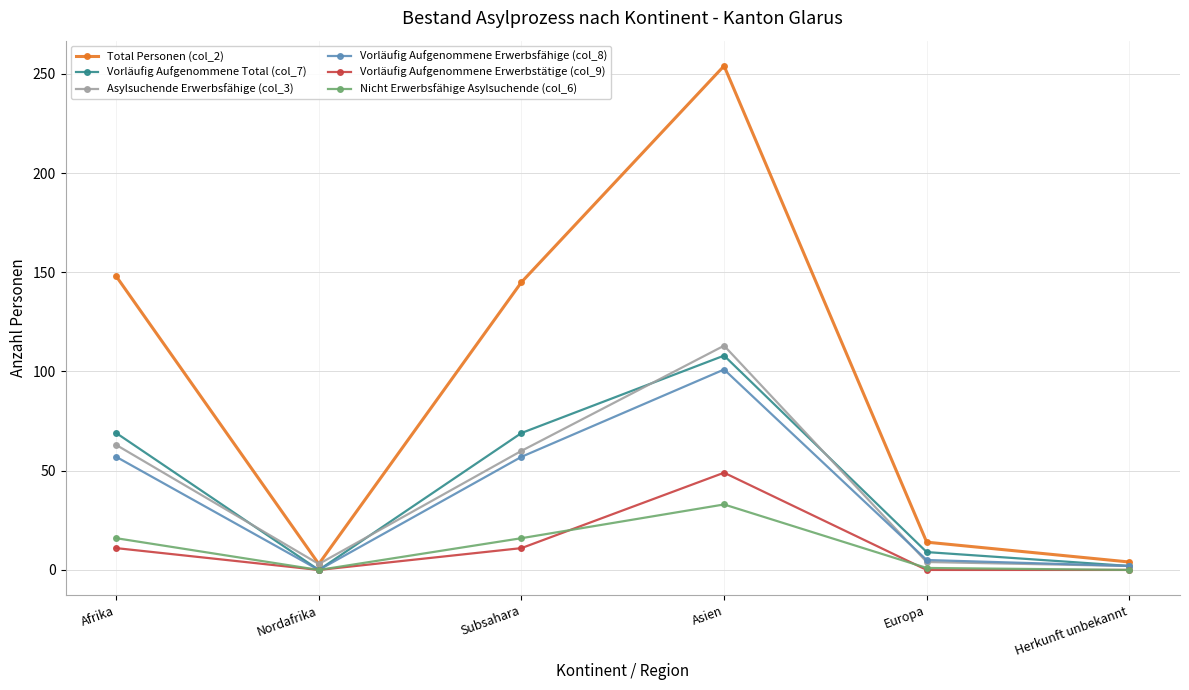

At which category does Asylsuchende Erwerbsfähige (col_3) reach its first local peak?

Asien